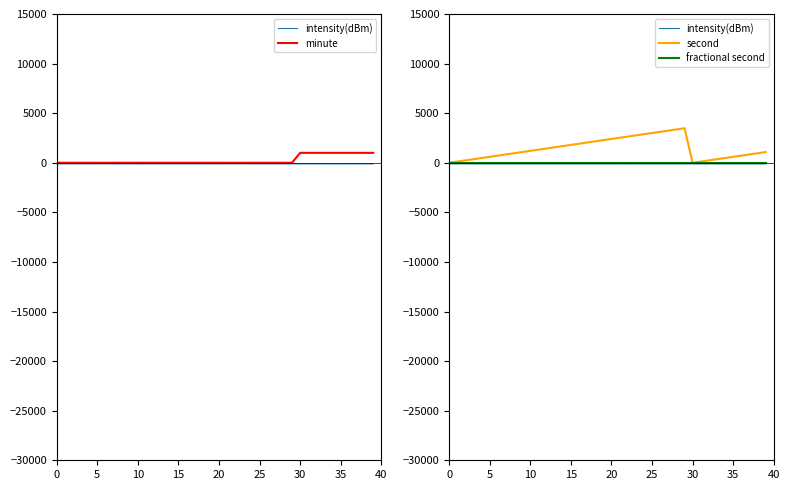

What are all the series names shown in the legend?

intensity(dBm), minute, second, fractional second